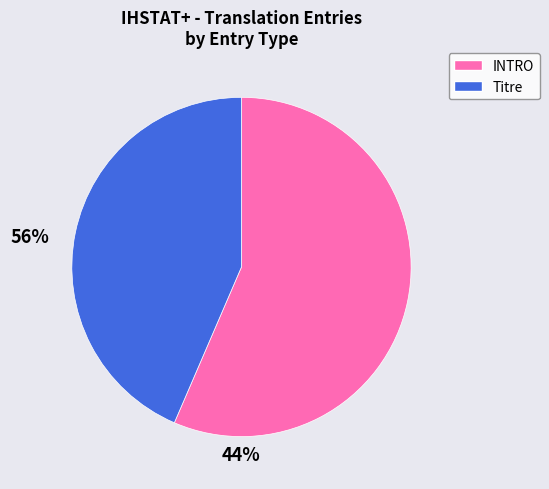

Is there a majority slice in this chart?

Yes